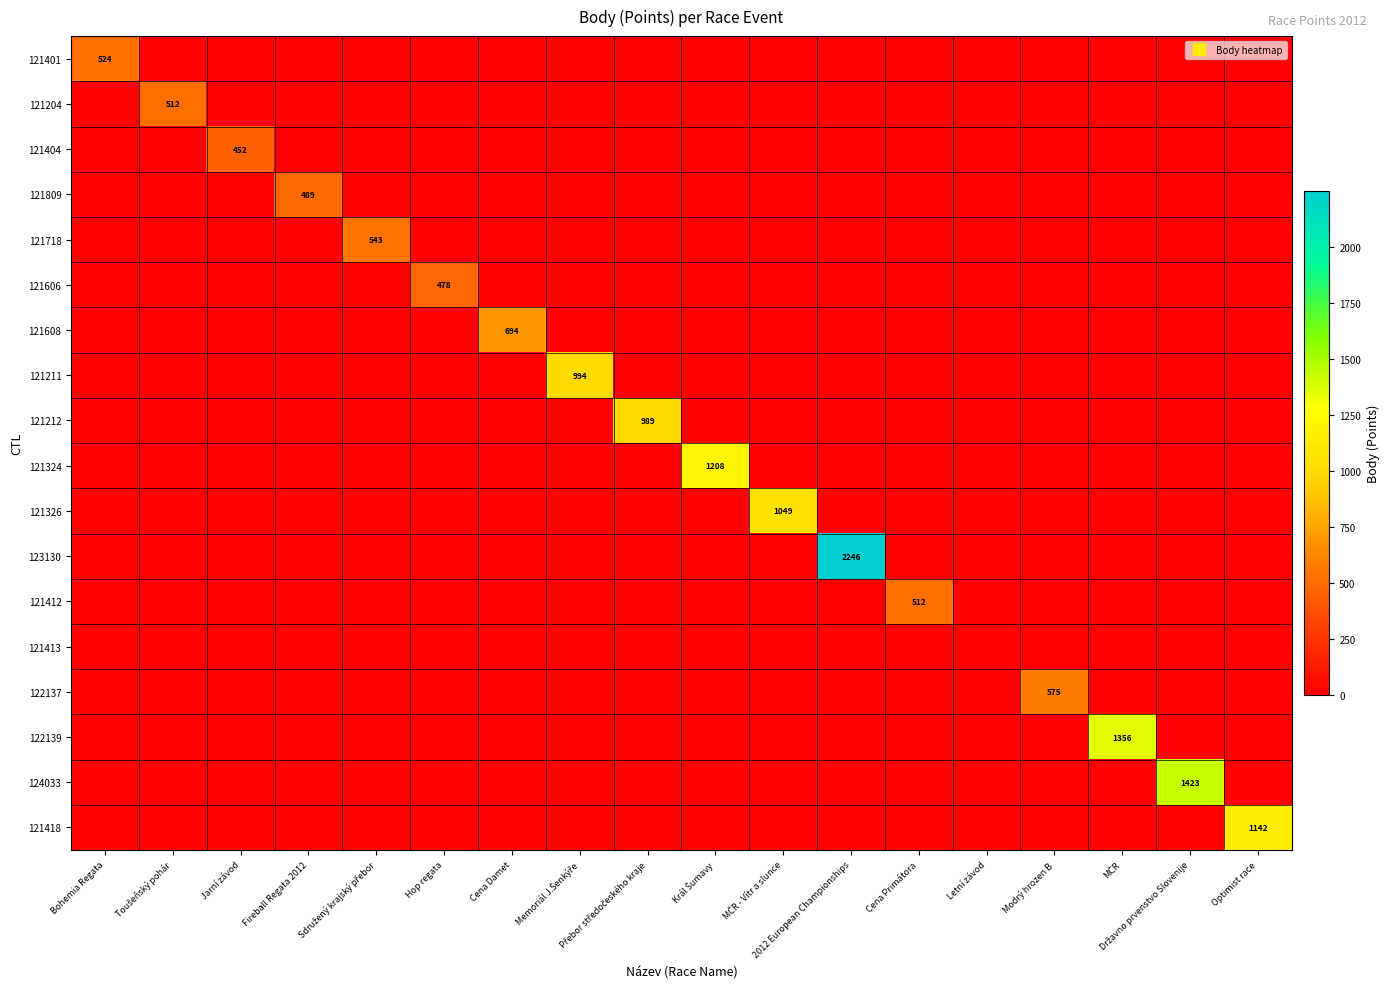

Which series has the largest range (max minus min)?

123130